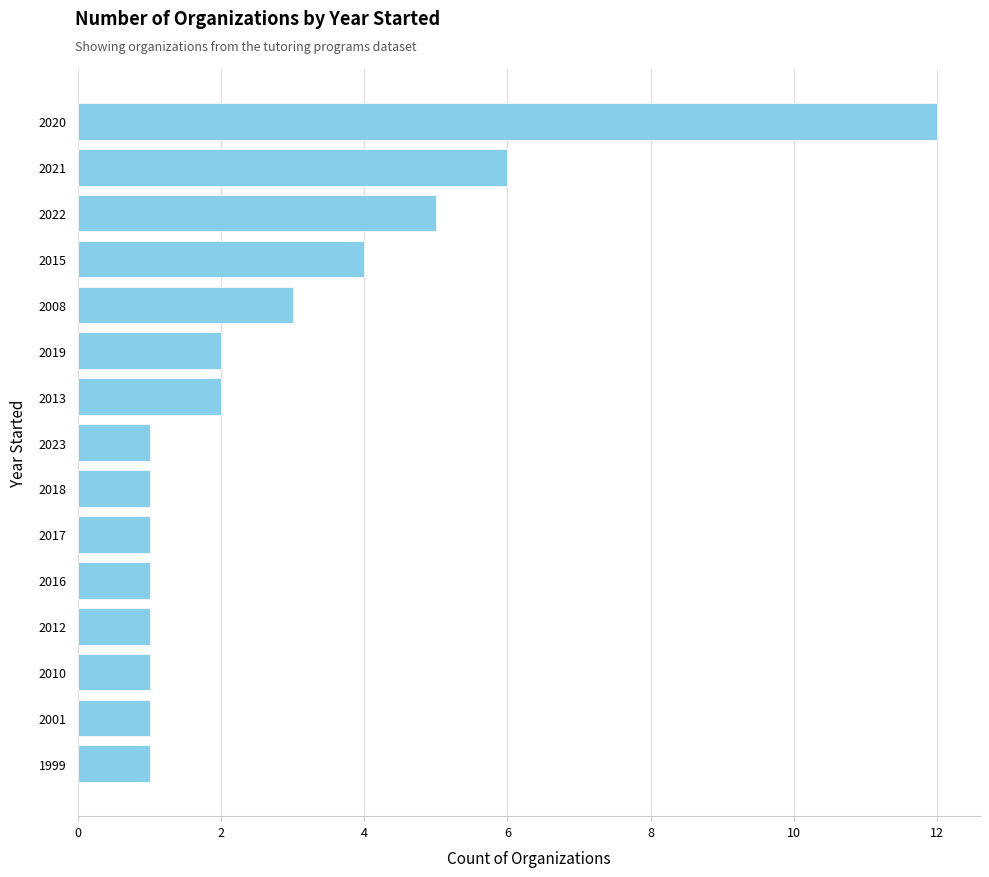

Reading top to bottom, extract all data points from this chart.

2020=12	2021=6	2022=5	2015=4	2008=3	2019=2	2013=2	2023=1	2018=1	2017=1	2016=1	2012=1	2010=1	2001=1	1999=1